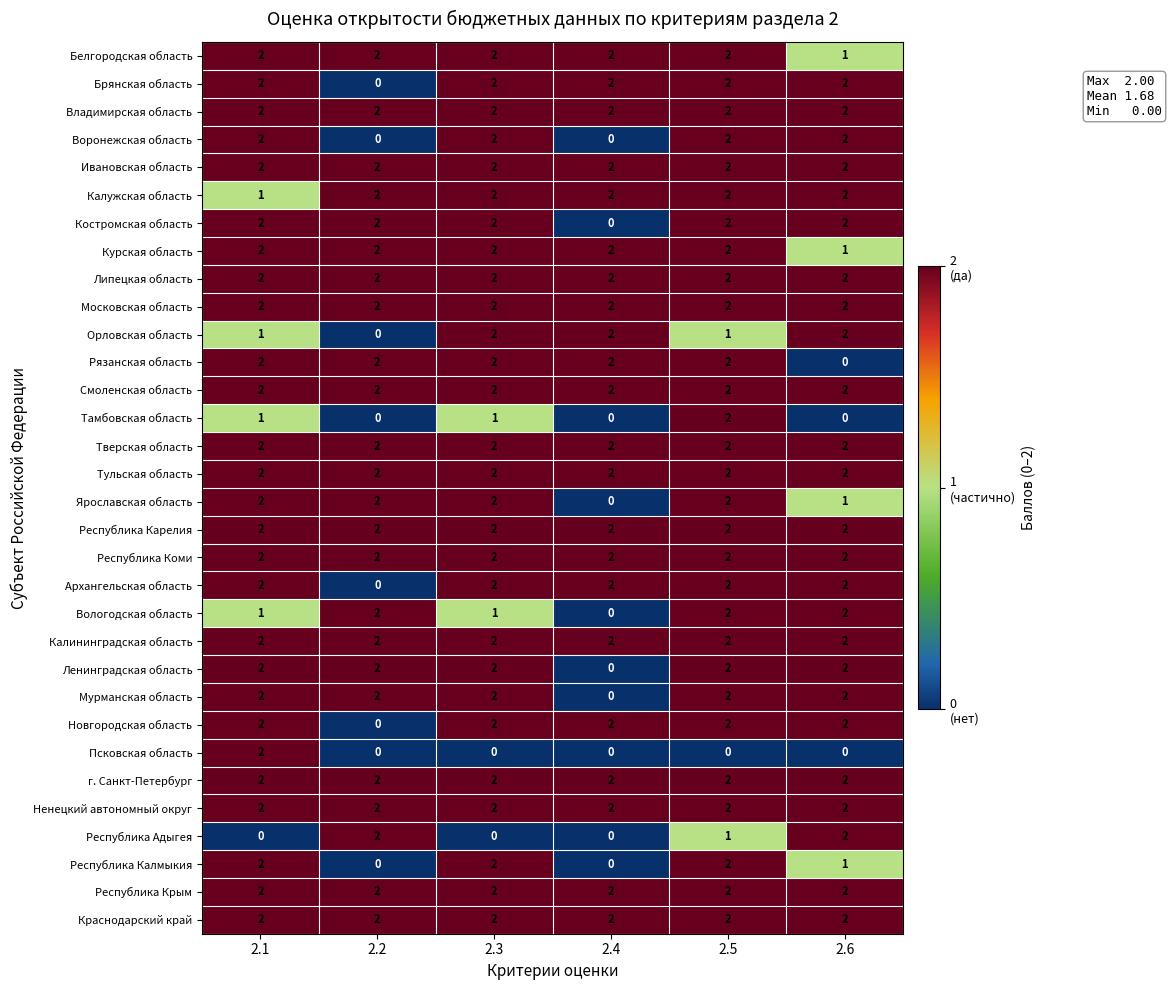

How many data points in Белгородская область are less than 2?

1